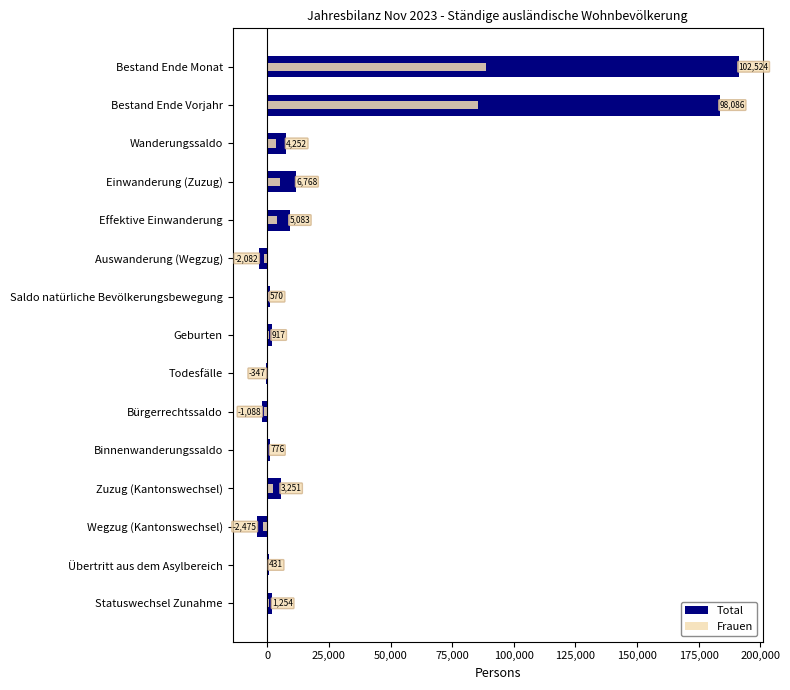

What are all the series names shown in the legend?

Total, Frauen